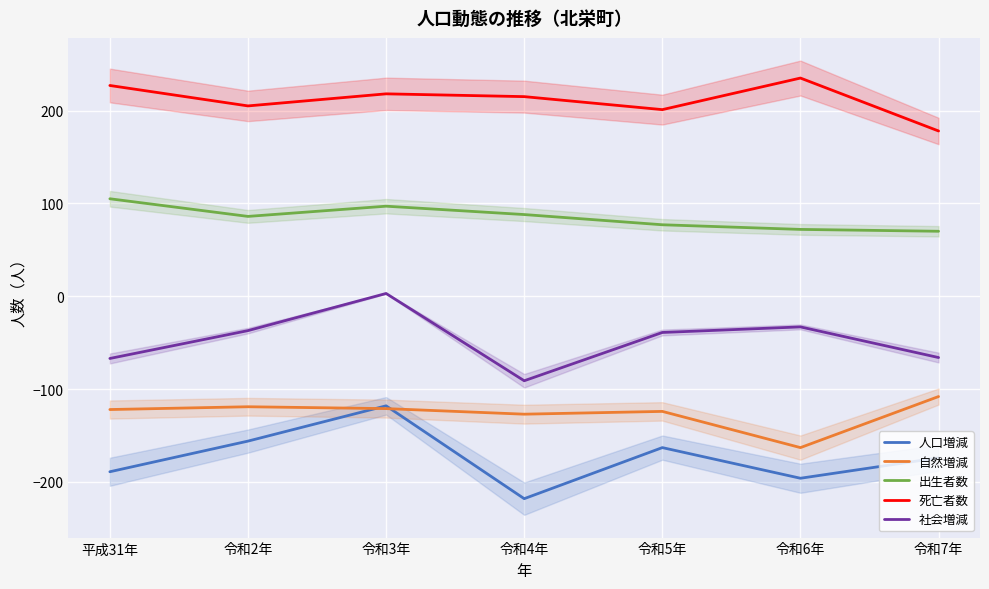

What is the value of the 人口増減 point at the 5th from the left?

-163